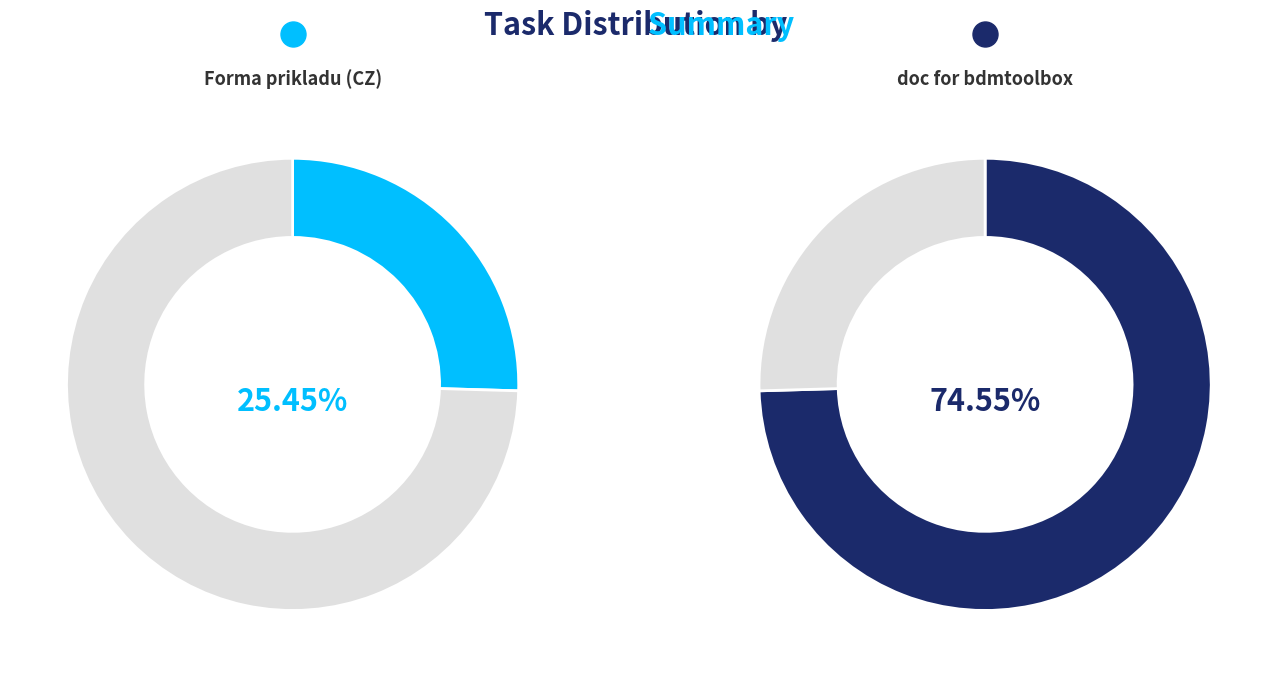

Is the sum of doc for bdmtoolbox and Forma prikladu (CZ) greater than half?

Yes